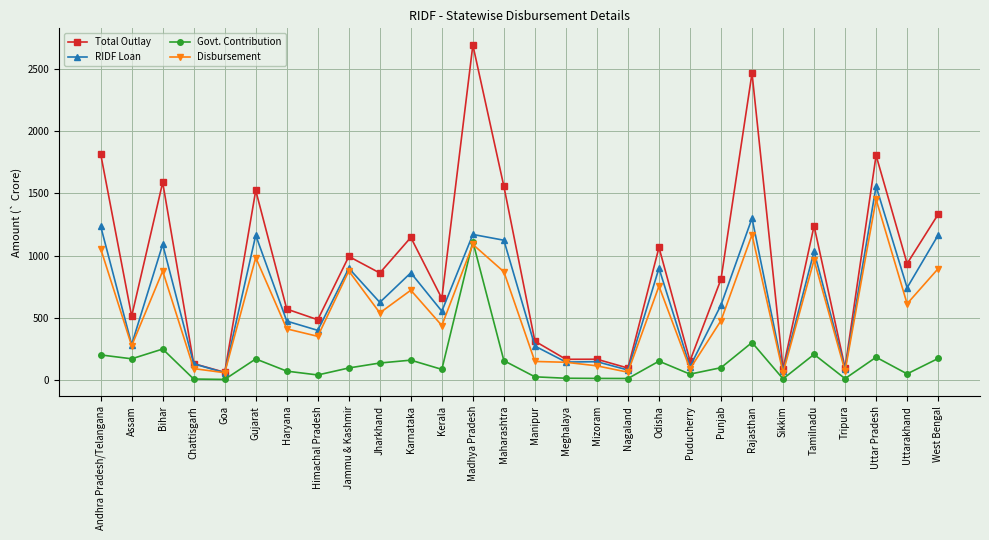

How many values in the Govt. Contribution series exceed 97?

14